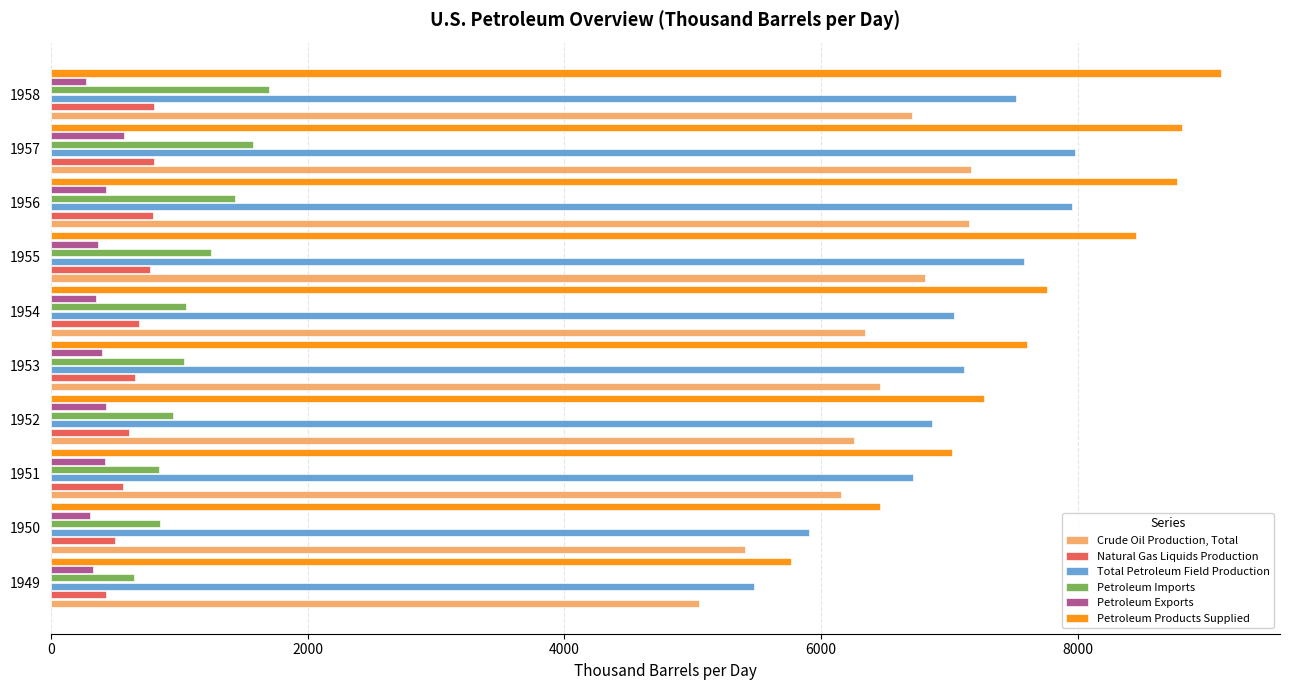

What are all the series names shown in the legend?

Crude Oil Production, Total, Natural Gas Liquids Production, Total Petroleum Field Production, Petroleum Imports, Petroleum Exports, Petroleum Products Supplied